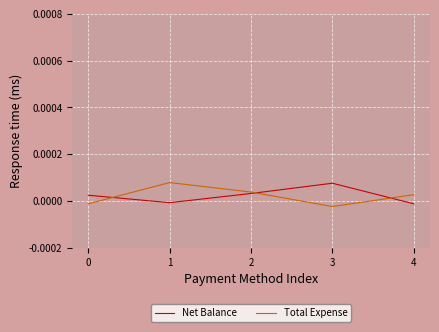

How many lines are shown in the chart?

2